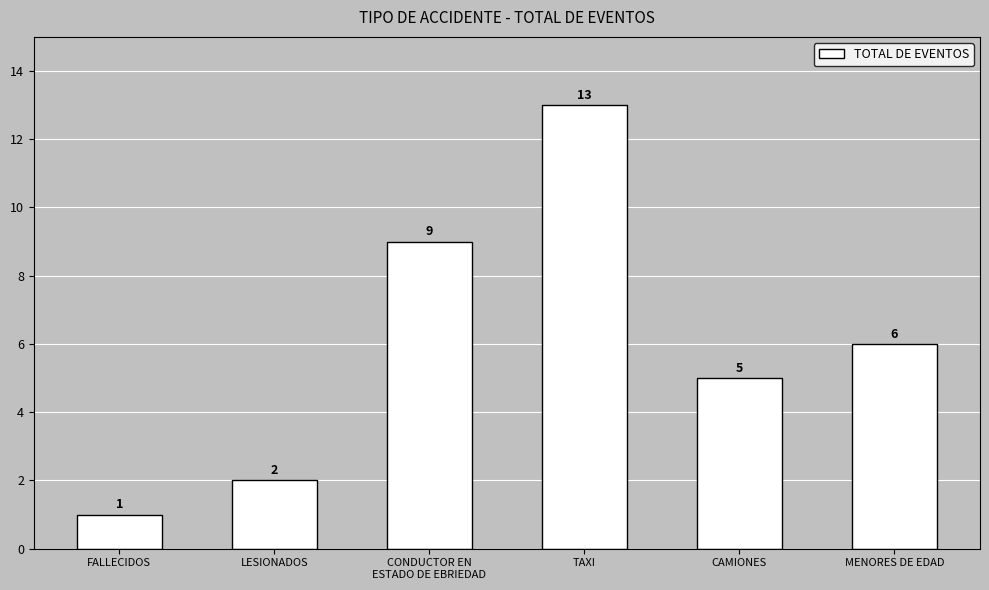

How many data points are less than 6?

3